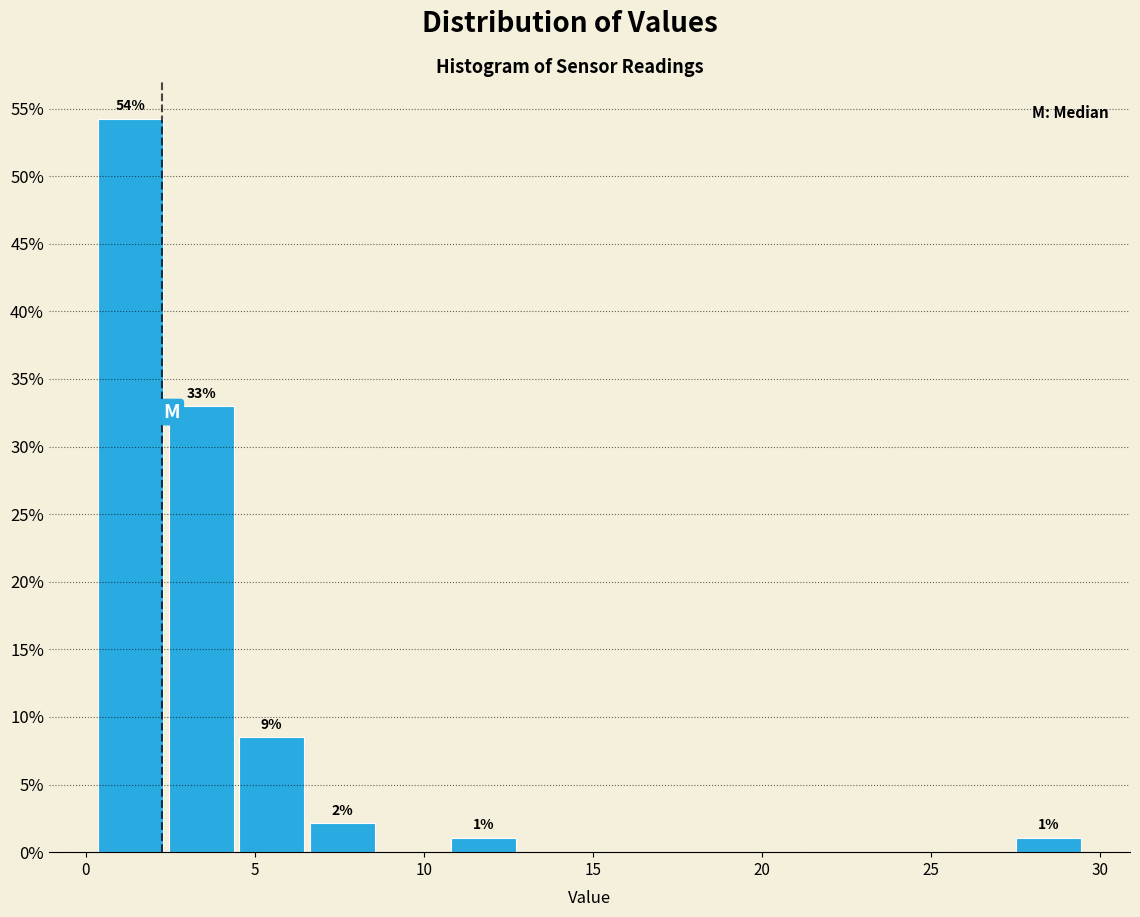

Over which range of the x-axis is the bar tallest?

0.5 to 2.5